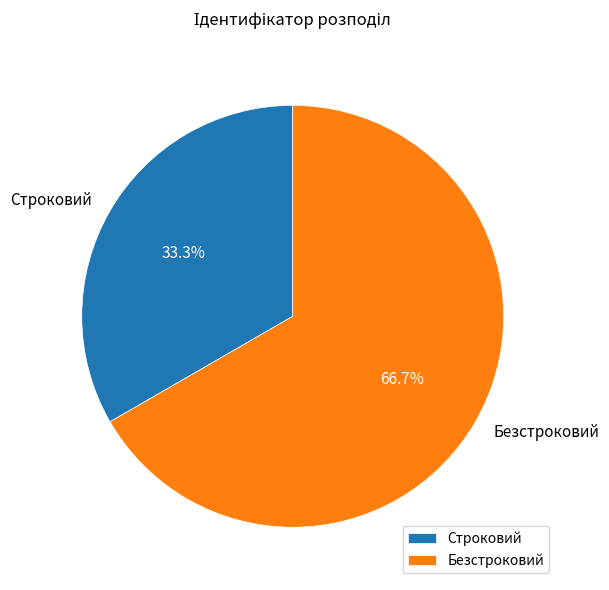

Count the number of slices in the pie.

2